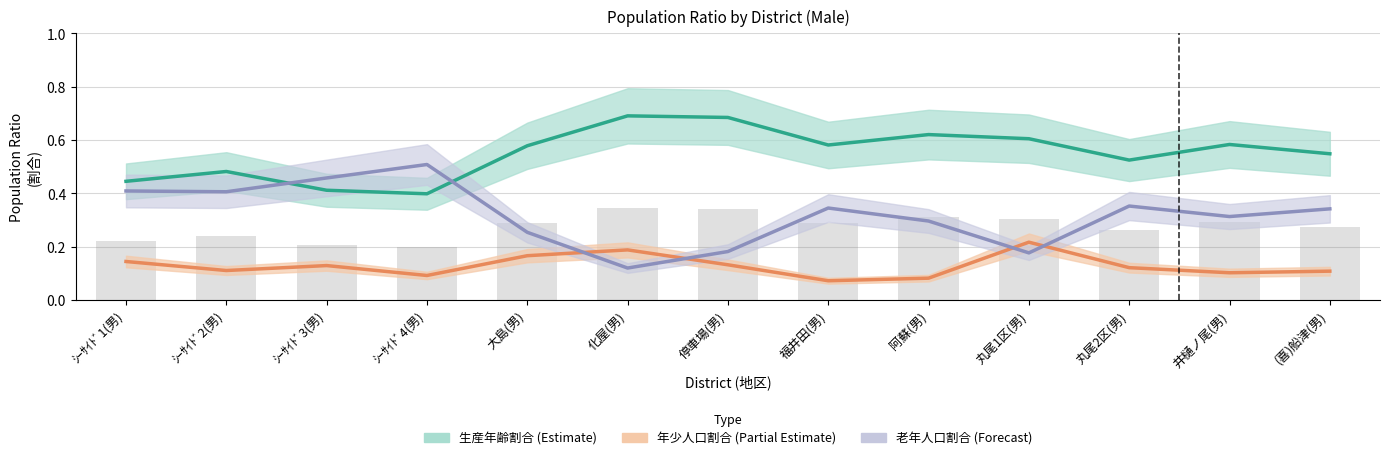

Reading right to left, list all the values displayed in this chart.

生産年齢割合: 0.5	0.6	0.5	0.6	0.6	0.6	0.7	0.7	0.6	0.4	0.4	0.5	0.4
年少人口割合: 0.1	0.1	0.1	0.2	0.1	0.1	0.1	0.2	0.2	0.1	0.1	0.1	0.1
老年人口割合: 0.3	0.3	0.4	0.2	0.3	0.3	0.2	0.1	0.3	0.5	0.5	0.4	0.4